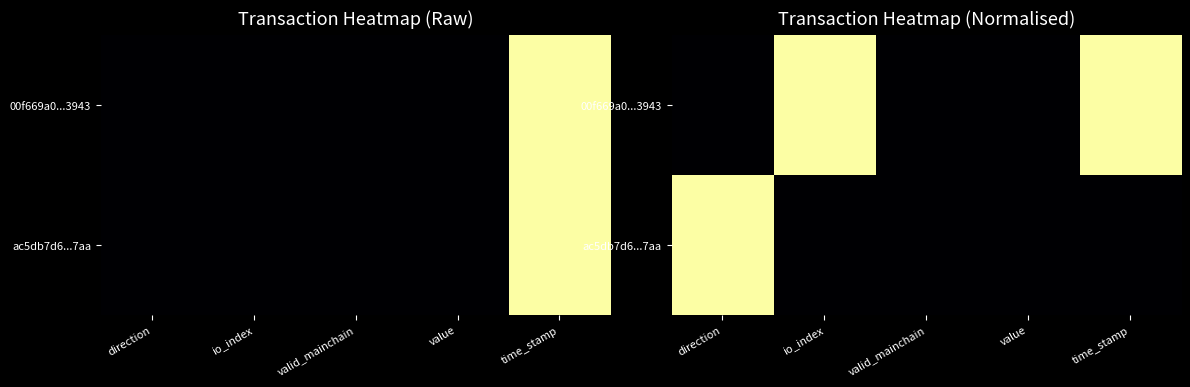

Which has a higher value, io_index or value?

io_index